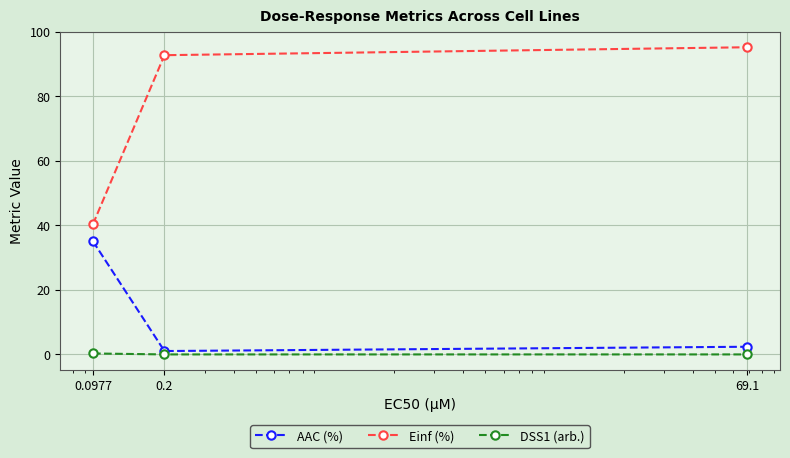

At how many categories does at least one series exceed 22?

3